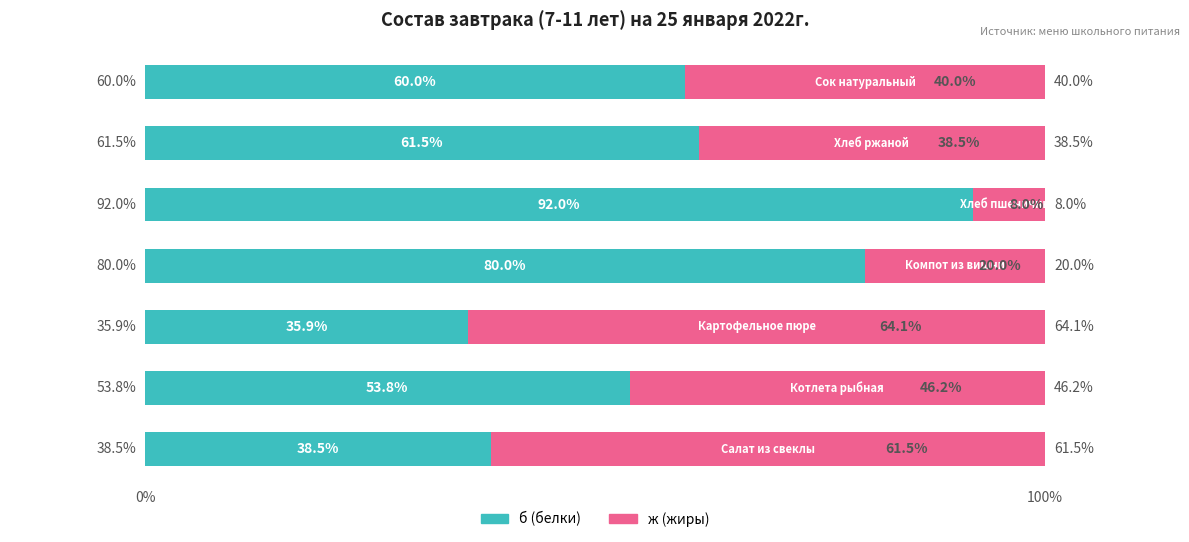

What is the difference between the second highest and minimum values in the б (белки) series?

44.1